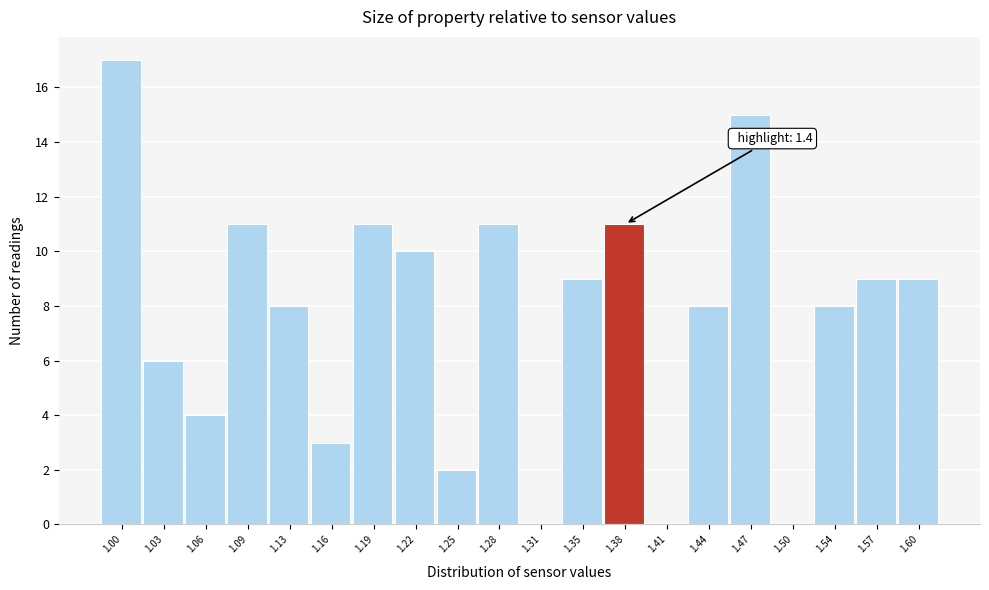

Reading right to left, what are all the values shown in this chart?

1.60=9	1.57=9	1.54=8	1.50=0	1.47=15	1.44=8	1.41=0	1.38=11	1.35=9	1.31=0	1.28=11	1.25=2	1.22=10	1.19=11	1.16=3	1.13=8	1.09=11	1.06=4	1.03=6	1.00=17